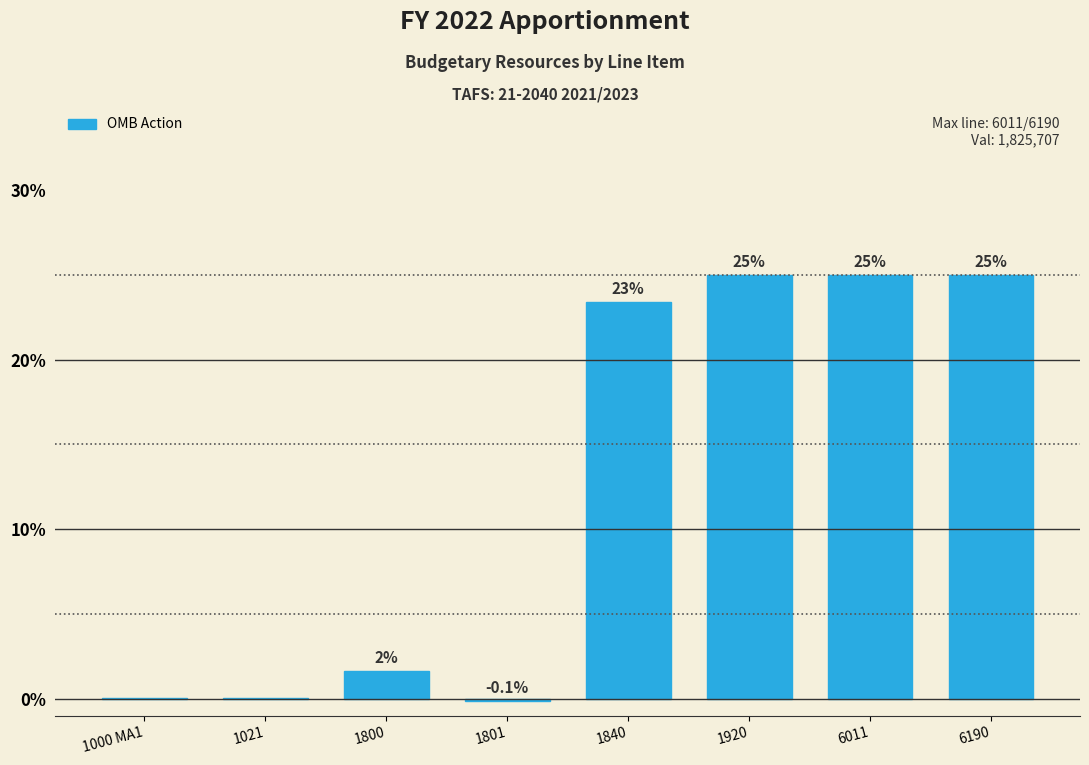

What is the approximate value at 1920?

25.0